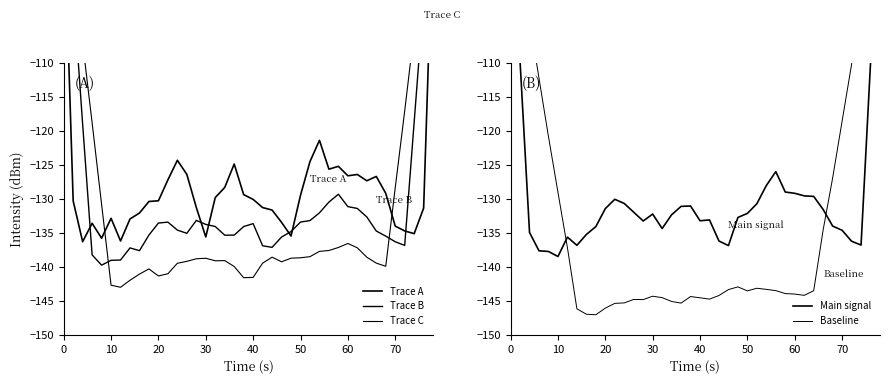

At how many categories does at least one series exceed -127?

21